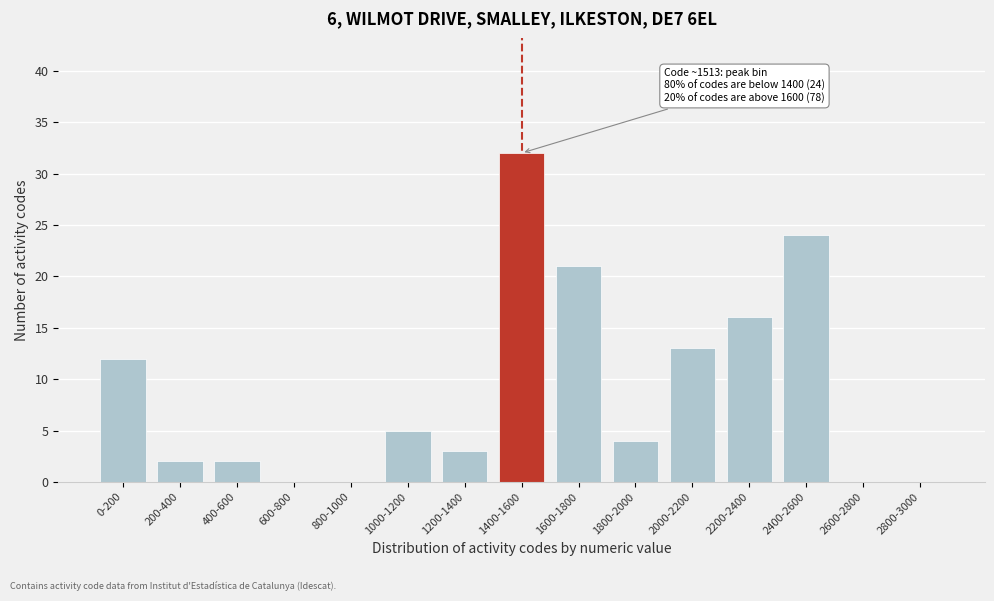

Reading left to right, what are all the values shown in this chart?

0-200=12	200-400=2	400-600=2	600-800=0	800-1000=0	1000-1200=5	1200-1400=3	1400-1600=32	1600-1800=21	1800-2000=4	2000-2200=13	2200-2400=16	2400-2600=24	2600-2800=0	2800-3000=0